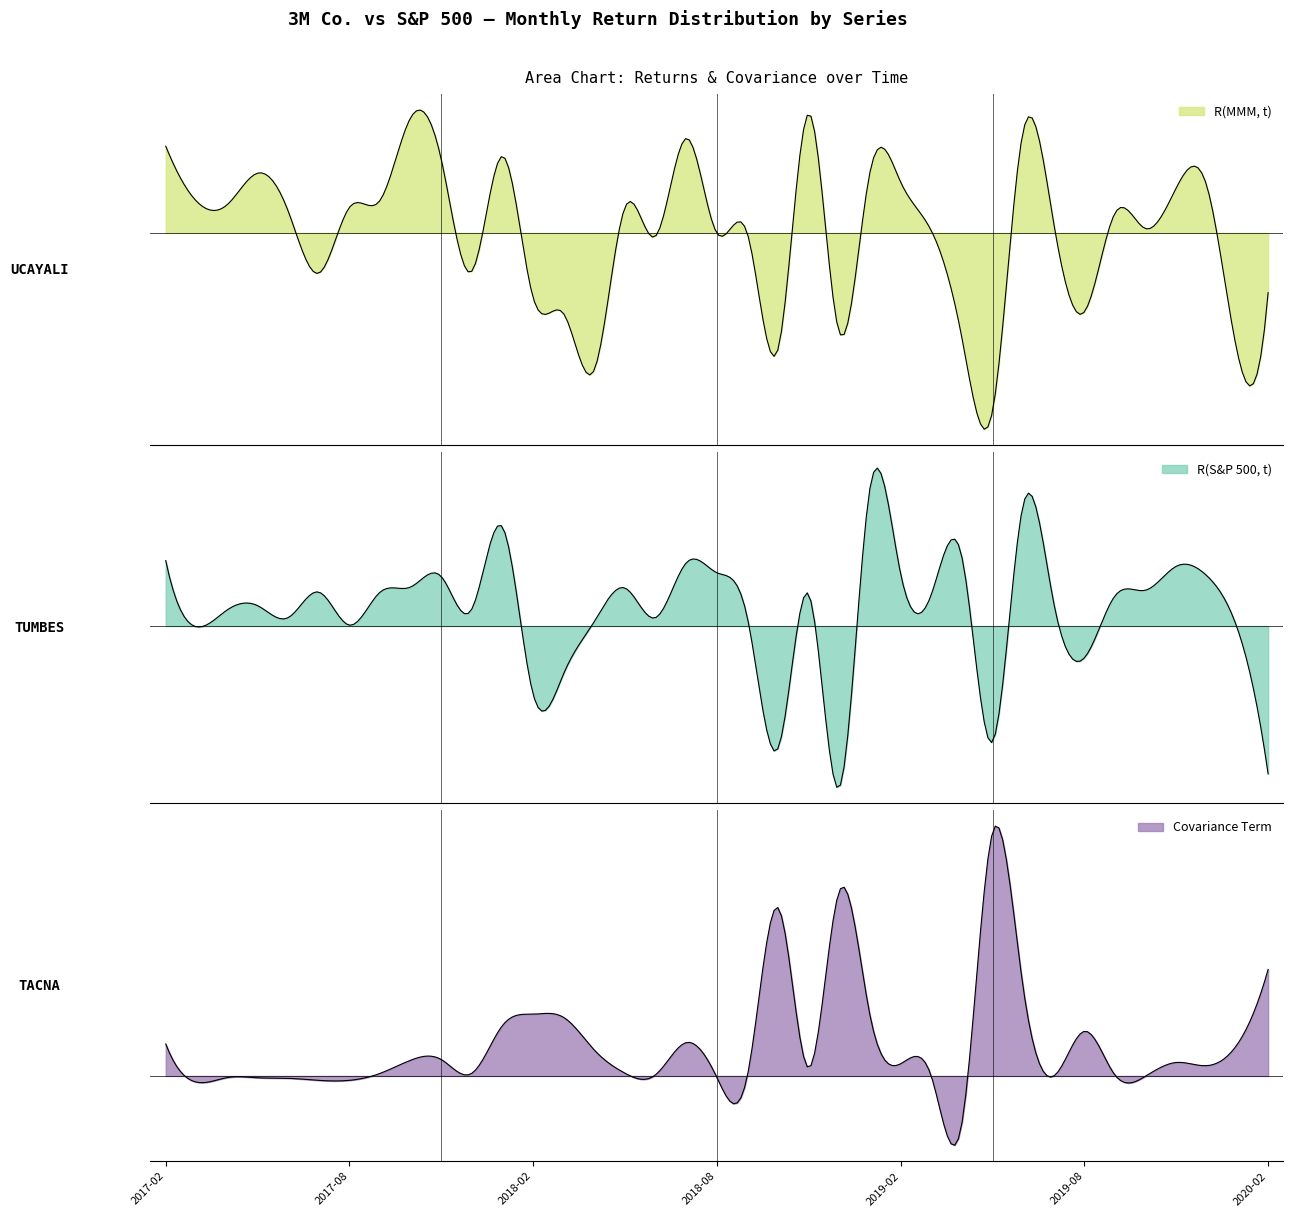

Reading left to right, transcribe all the data shown in this chart.

R(MMM, t): 0.1	0.0	0.0	0.1	0.0	-0.0	0.0	0.0	0.1	0.1	-0.0	0.1	-0.1	-0.1	-0.1	0.0	-0.0	0.1	-0.0	-0.0	-0.1	0.1	-0.1	0.1	0.0	0.0	-0.1	-0.1	0.1	0.0	-0.1	0.0	0.0	0.0	0.0	-0.1	-0.1
R(S&P 500, t): 0.0	-0.0	0.0	0.0	0.0	0.0	0.0	0.0	0.0	0.0	0.0	0.1	-0.0	-0.0	0.0	0.0	0.0	0.0	0.0	0.0	-0.1	0.0	-0.1	0.1	0.0	0.0	0.0	-0.1	0.1	0.0	-0.0	0.0	0.0	0.0	0.0	-0.0	-0.1
Covariance Term: 16.1	-3.1	-0.8	-0.9	-1.2	-2.2	-2.2	1.3	7.9	8.2	1.4	25.4	31.0	29.4	12.9	1.4	0.6	16.8	-0.8	0.5	84.4	4.1	92.9	30.3	6.1	-0.1	-23.8	122.3	44.5	-0.0	22.4	0.4	-0.1	6.8	5.2	16.0	53.5